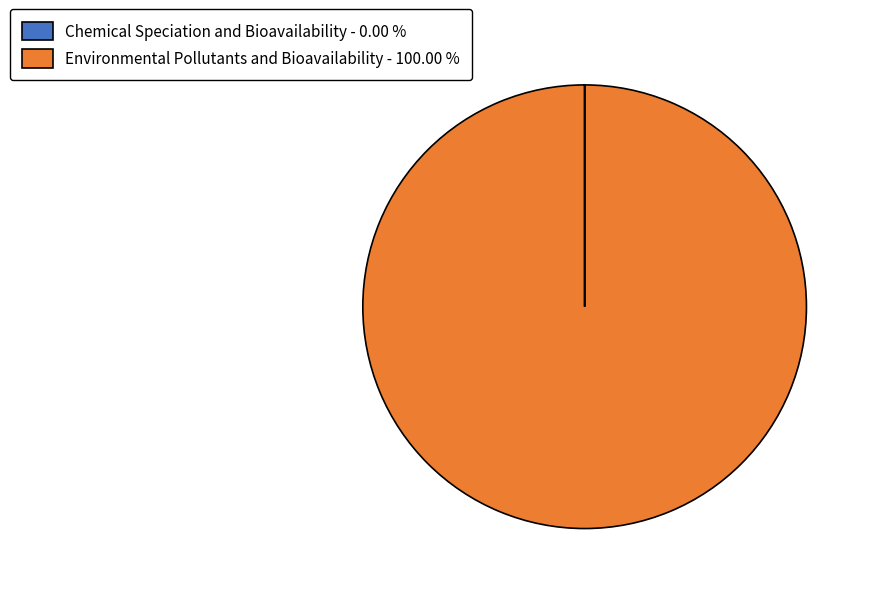

Is it true that Environmental Pollutants and Bioavailability is 100% of the pie?

True